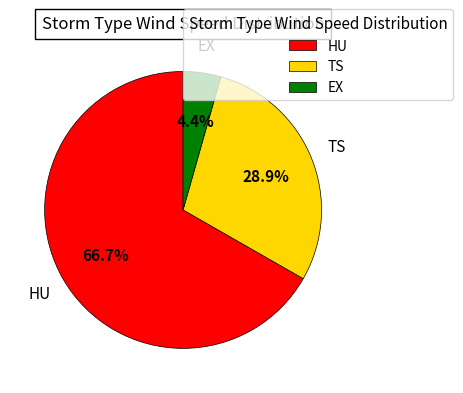

To the nearest percent, what is the average slice percentage?

33%